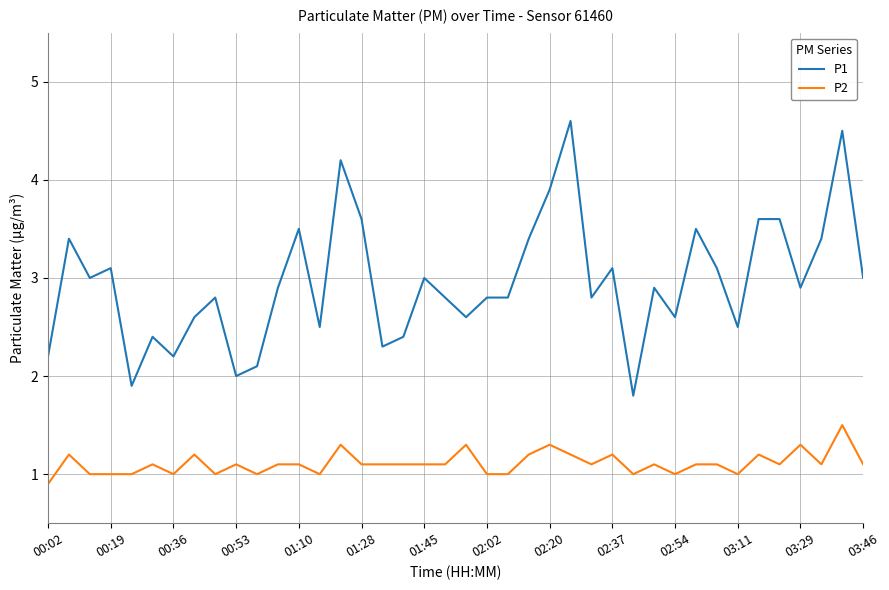

What is the difference between the maximum and minimum values in the P1 series?

2.8